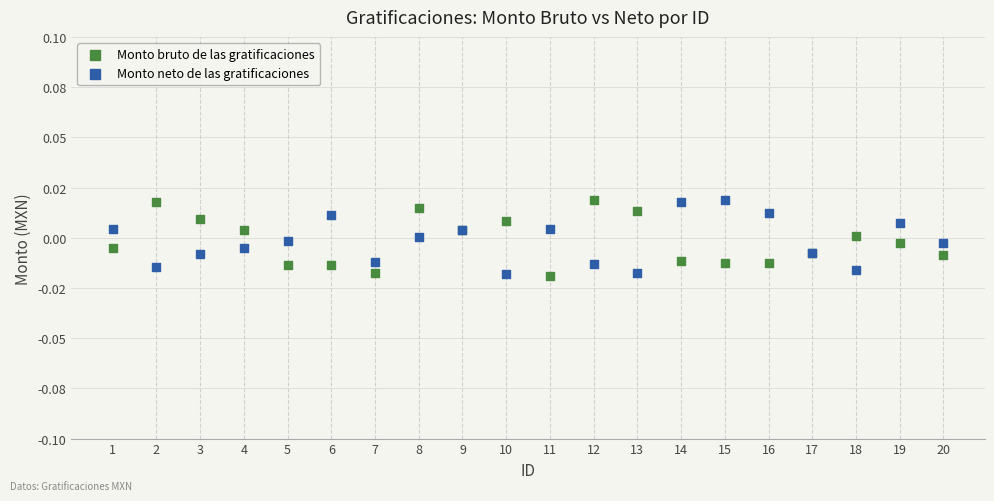

What are all the series names shown in the legend?

Monto bruto de las gratificaciones, Monto neto de las gratificaciones